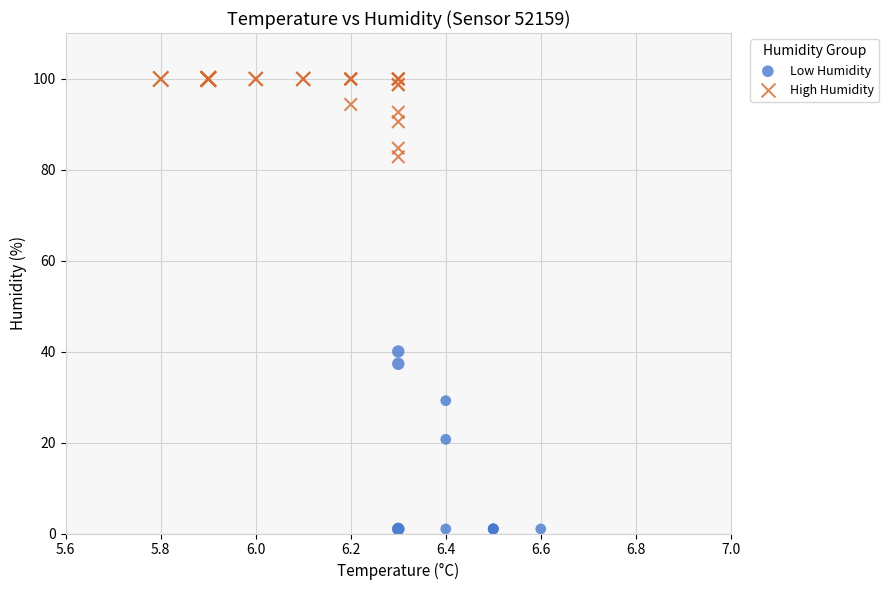

Which series has the largest Y range (max minus min)?

Low Humidity